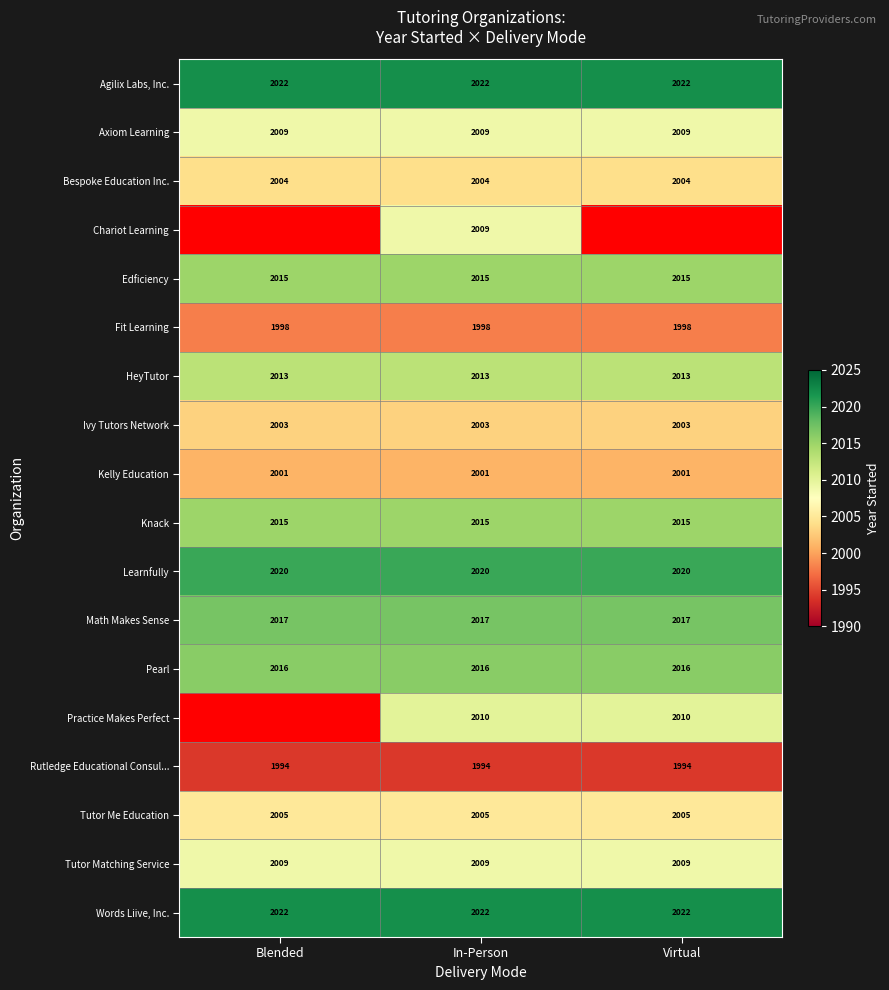

What is the difference between the highest and lowest values at In-Person?

28